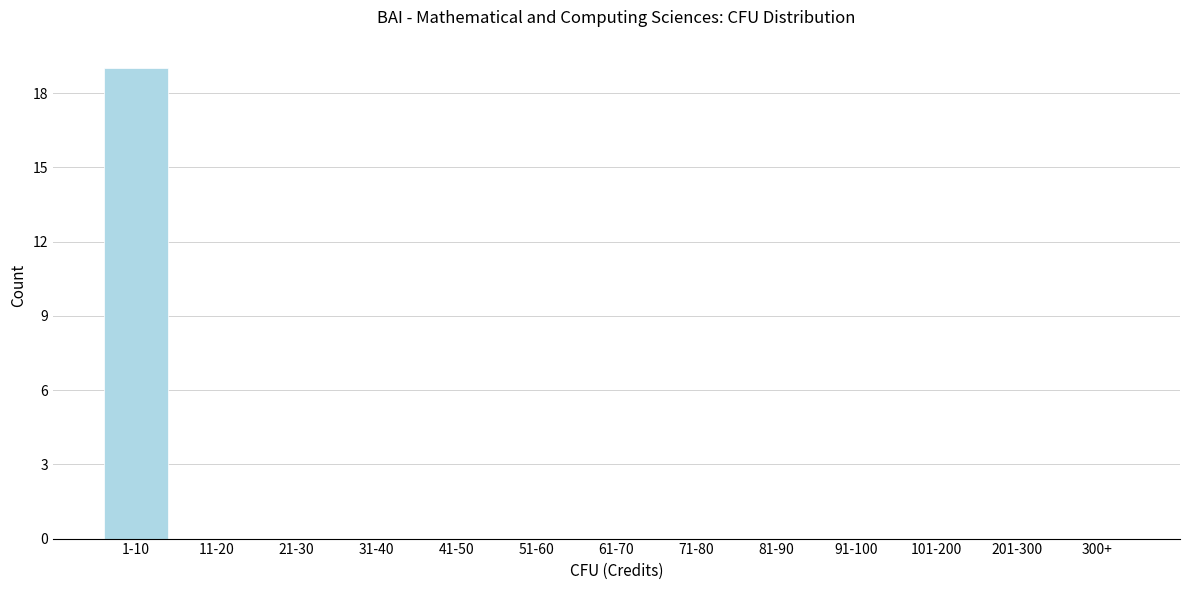

Reading left to right, extract all data points from this chart.

1-10=19	11-20=0	21-30=0	31-40=0	41-50=0	51-60=0	61-70=0	71-80=0	81-90=0	91-100=0	101-200=0	201-300=0	300+=0